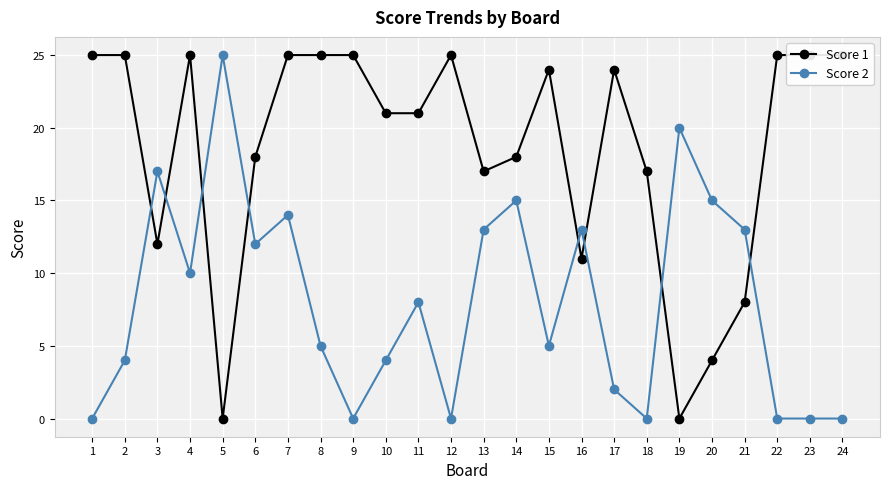

Reading right to left, list all the values displayed in this chart.

Score 1: 25	25	25	8	4	0	17	24	11	24	18	17	25	21	21	25	25	25	18	0	25	12	25	25
Score 2: 0	0	0	13	15	20	0	2	13	5	15	13	0	8	4	0	5	14	12	25	10	17	4	0